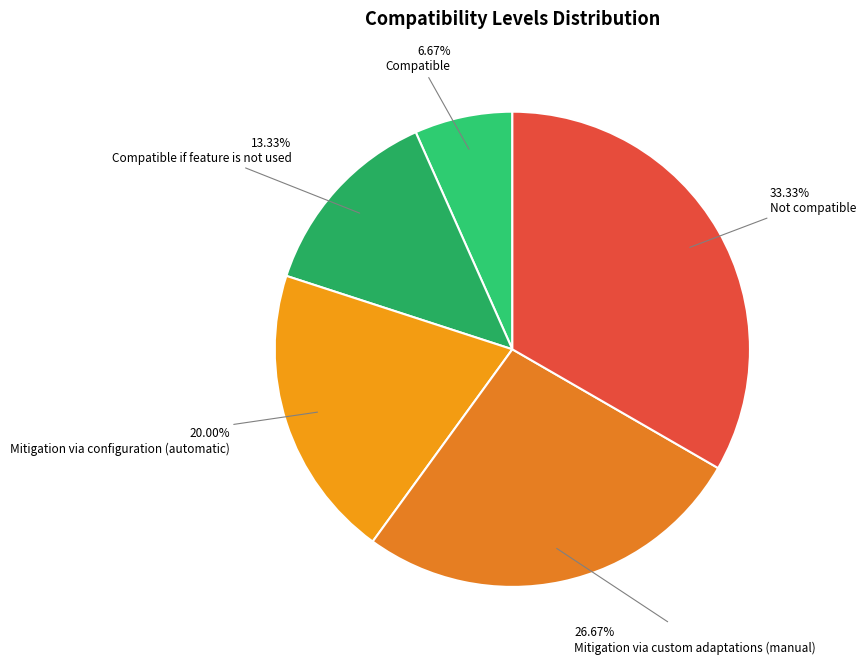

Do Mitigation via custom adaptations (manual) and Not compatible together represent more than half of the pie?

Yes